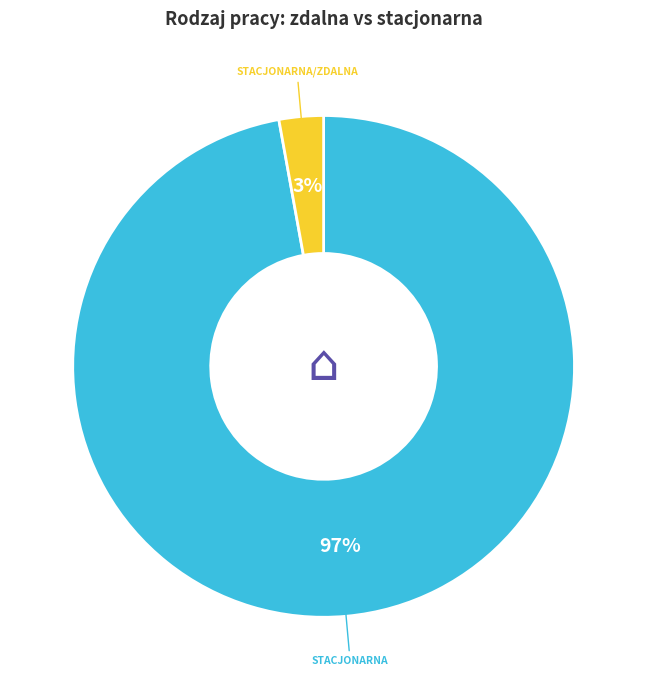

To the nearest percent, what is the average slice percentage?

50%